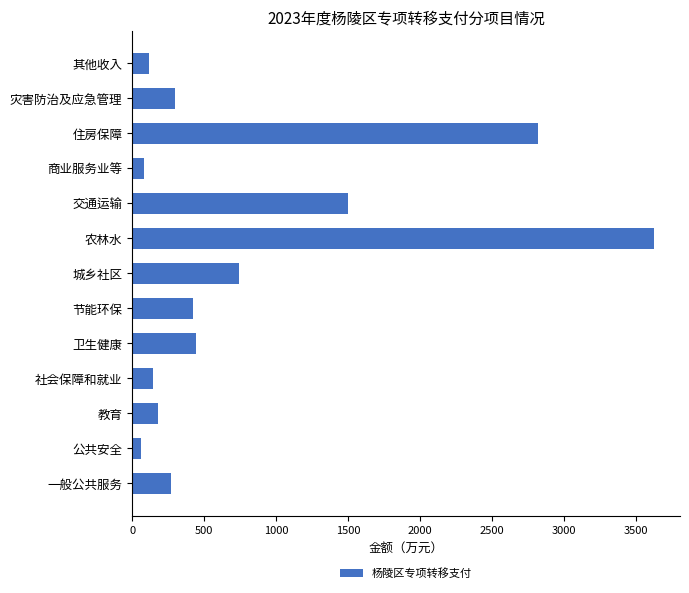

Where is the data nearest to the value 1841?

交通运输